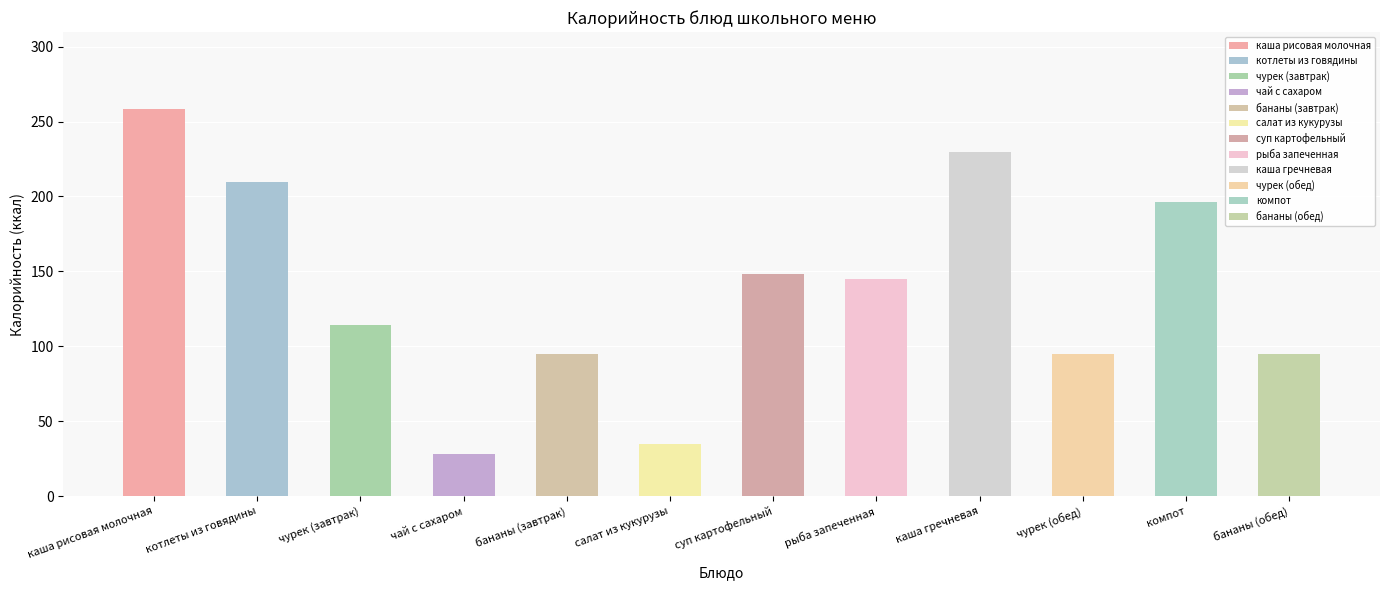

Approximately how many times larger is the value at чай с сахаром compared to бананы (завтрак)?

0.3